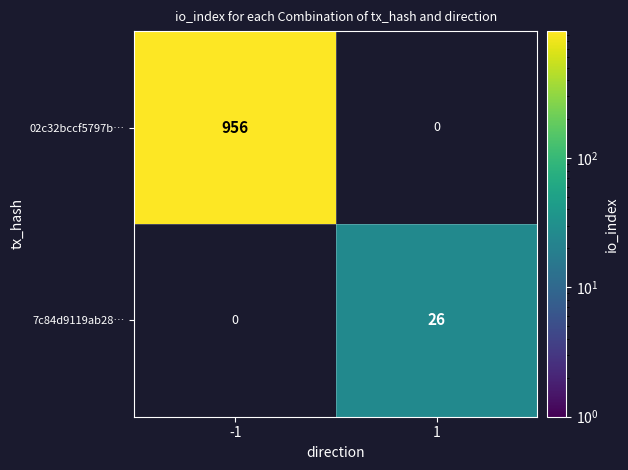

Count the number of categories in the chart.

2